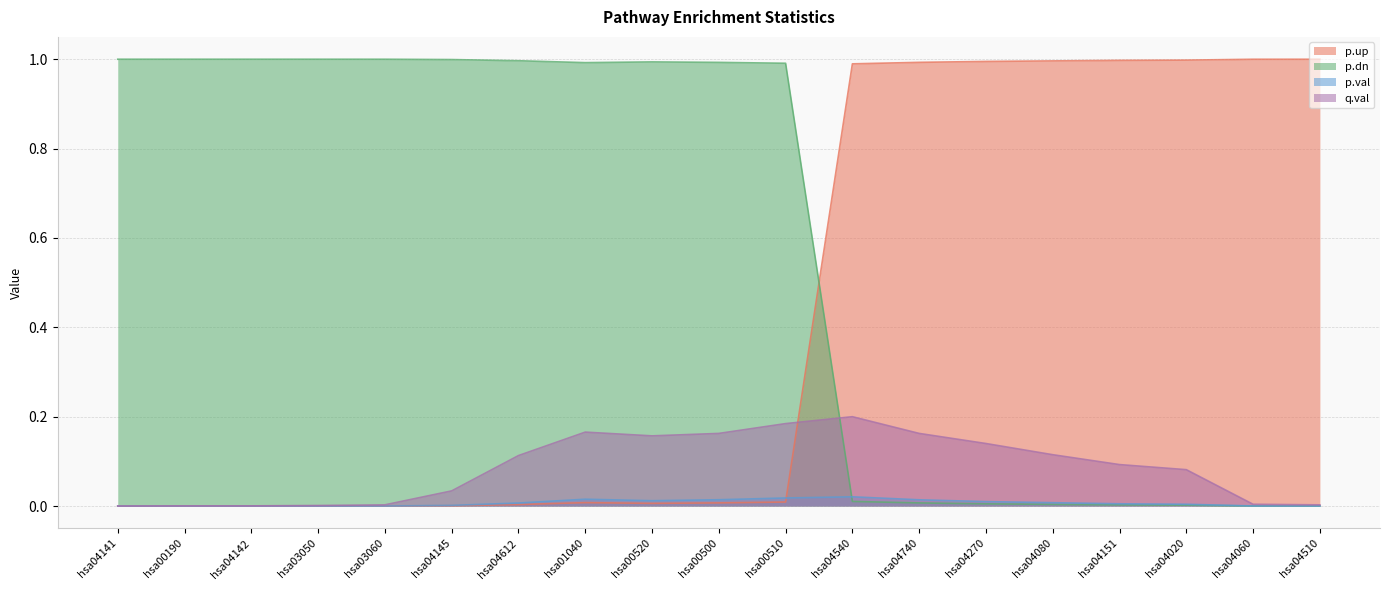

Which category has the highest value across all series?

hsa04141